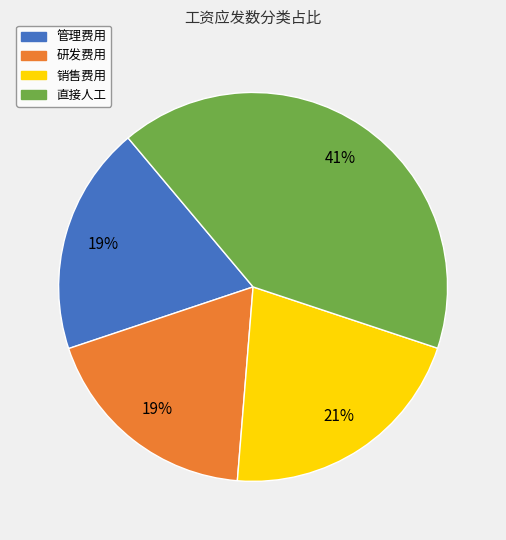

What percentage is the 管理费用 slice, to the nearest percent?

19%